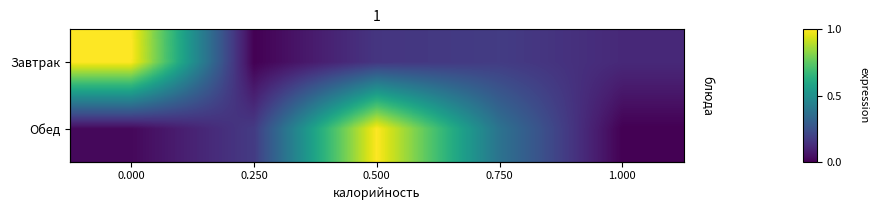

How many data points in Завтрак are above 0?

4